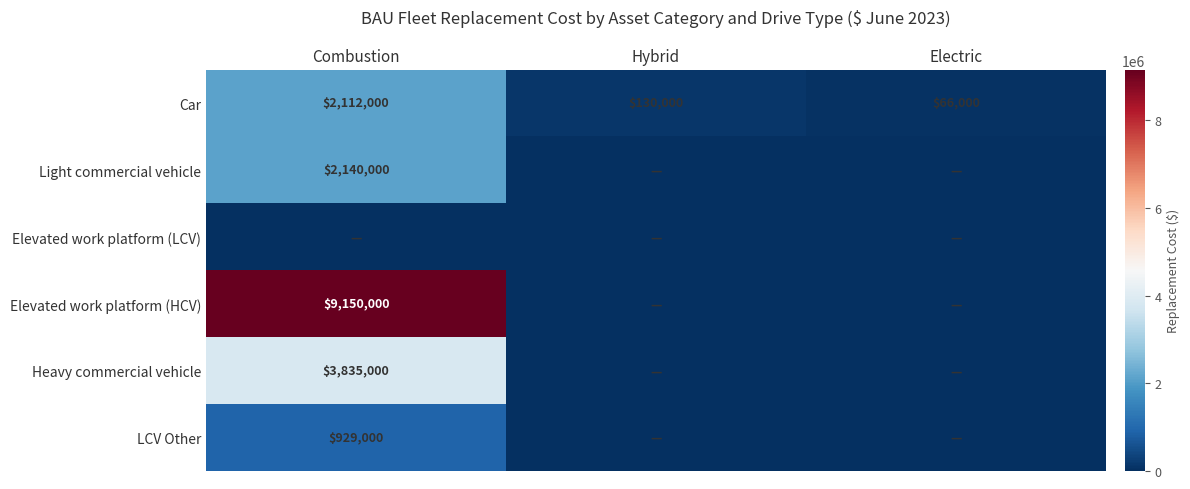

How many series are shown in this chart?

6